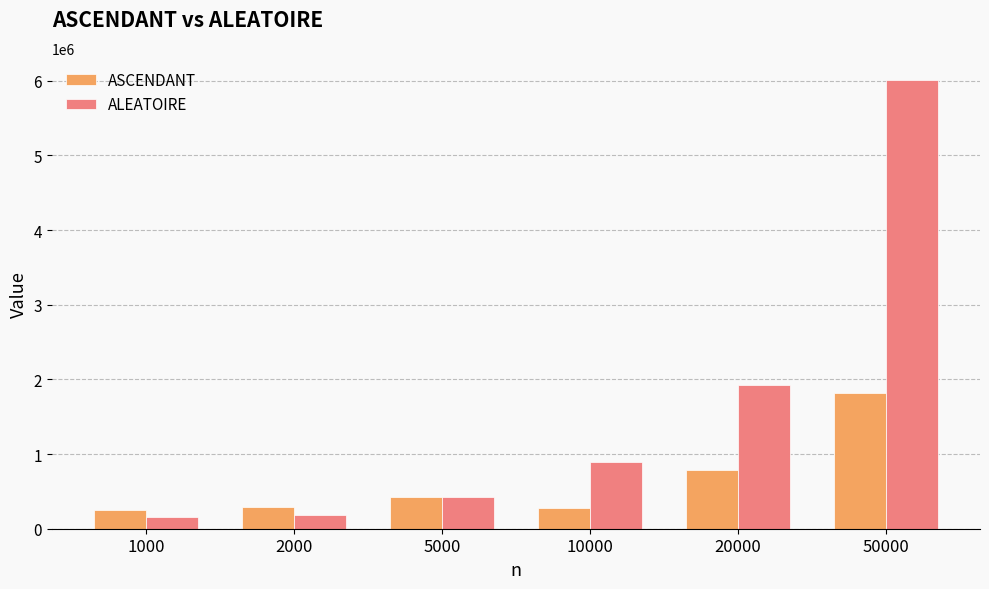

Which series changed the most between 2000 and 10000?

ALEATOIRE